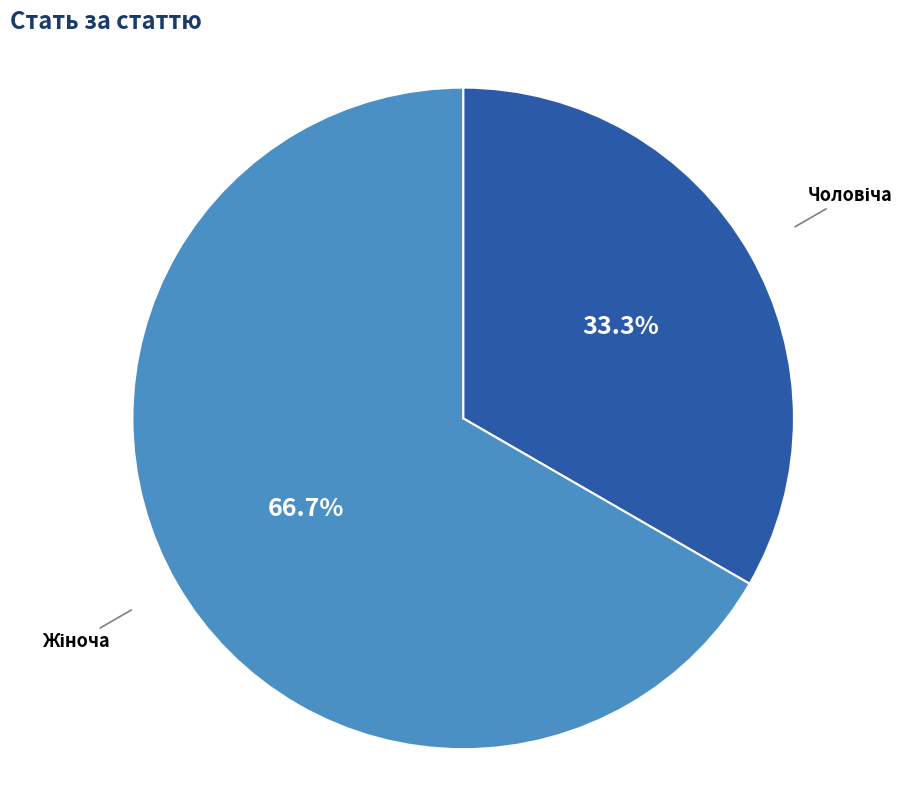

What is the ratio of the value at Чоловіча to the value at Жіноча?

0.5